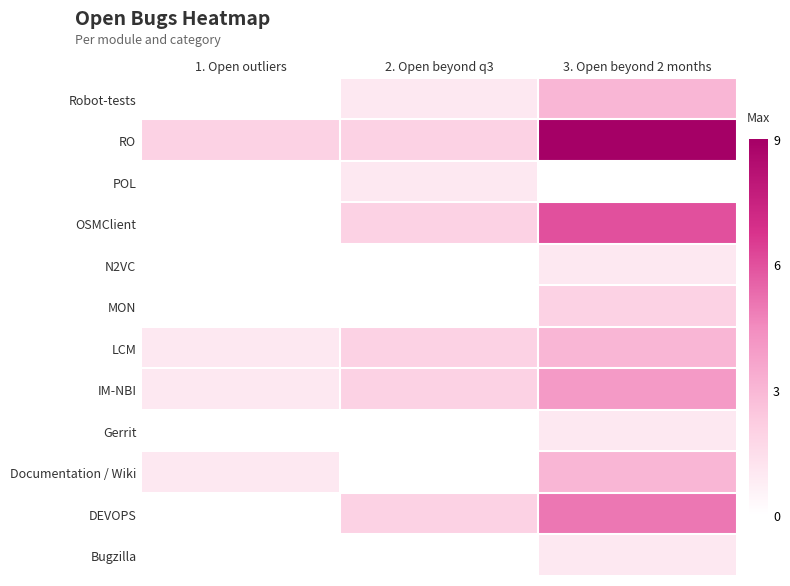

Count the number of categories in the chart.

3